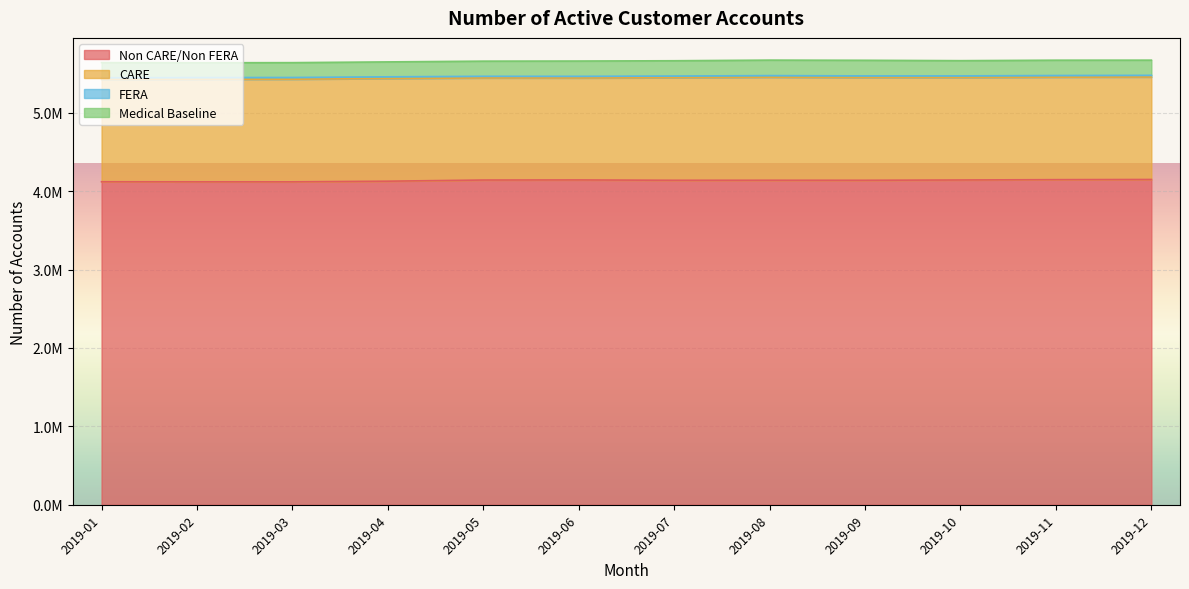

In Medical Baseline, how many points are higher than both neighbors (excluding endpoints)?

2